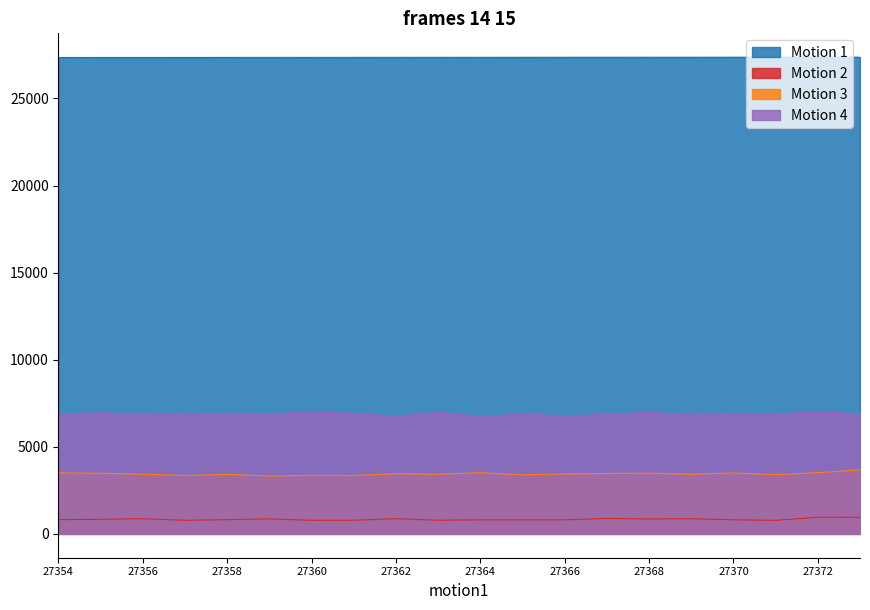

True or false: Motion 3 and Motion 2 intersect in this chart.

False